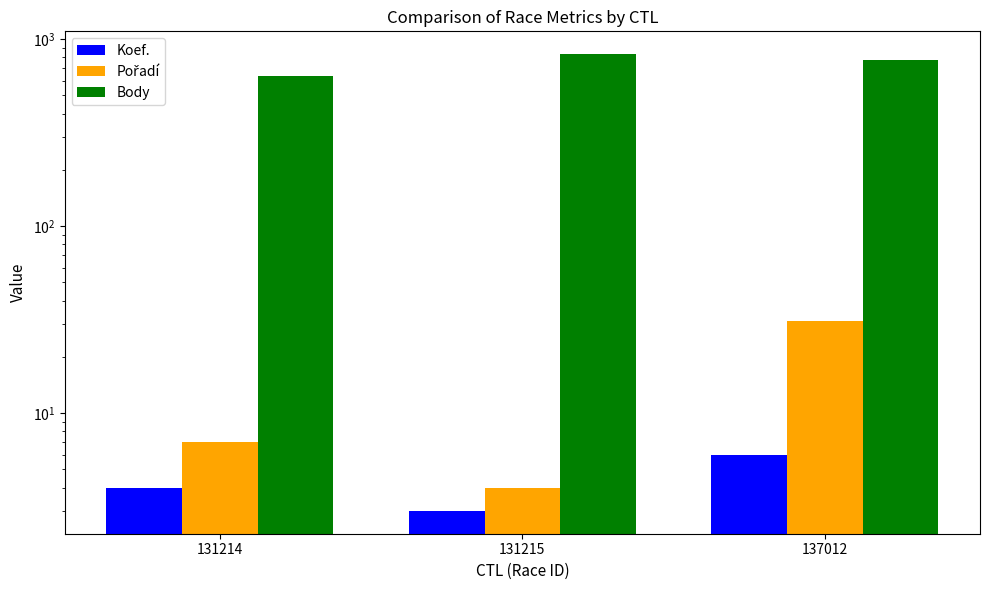

Are the bars grouped side by side (vs. stacked)?

Yes